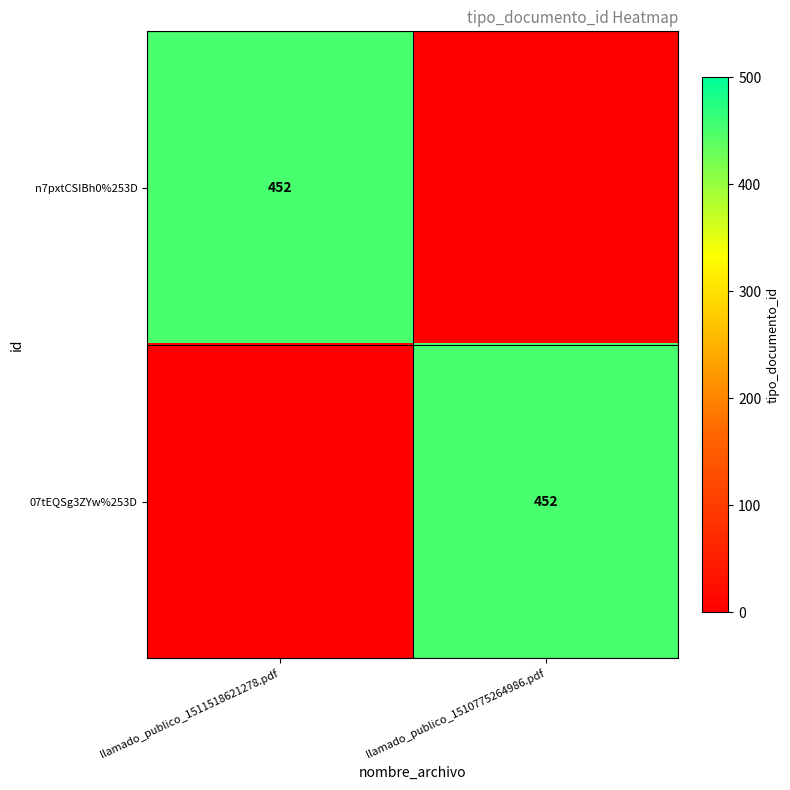

The 07tEQSg3ZYw%253D series shows 452 at llamado_publico_1510775264986.pdf. True or false?

True